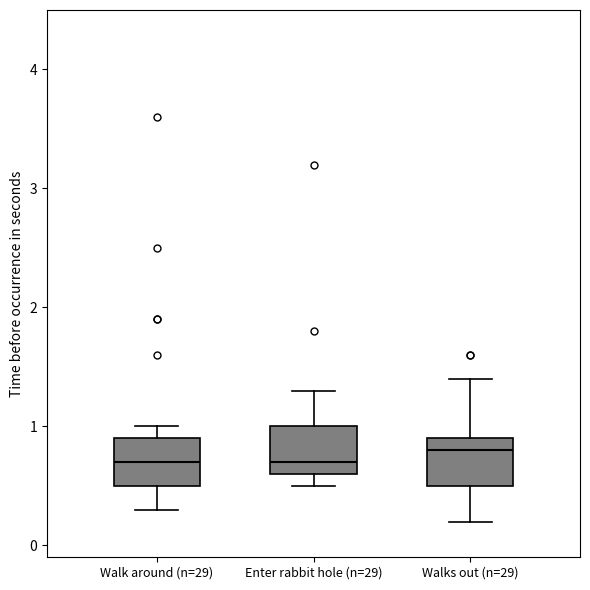

Reading left to right, transcribe this box plot: for each box, give where its median line is, the range the box spans, and where its two whiskers end, as read against the y-axis. The values are not printed on the chart, so give them approximately, as read against the axis.

Walk around (n=29): median 0.7, box 0.5 to 0.9, whiskers 0.3 to 1.0
Enter rabbit hole (n=29): median 0.7, box 0.6 to 1.0, whiskers 0.5 to 1.3
Walks out (n=29): median 0.8, box 0.5 to 0.9, whiskers 0.2 to 1.4